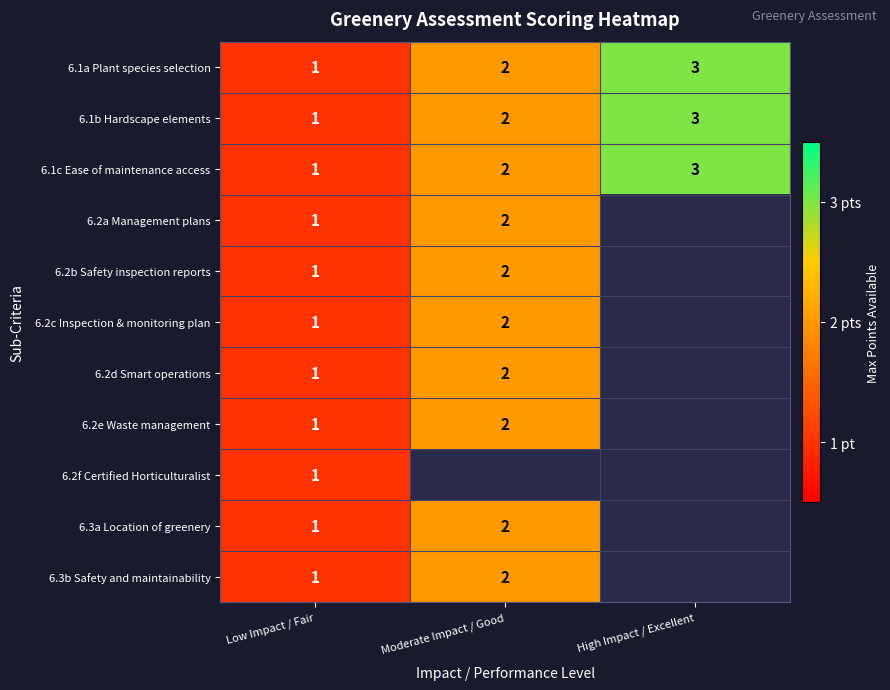

What is the sum of the row_2 values at Low Impact / Fair and High Impact / Excellent?

4.0